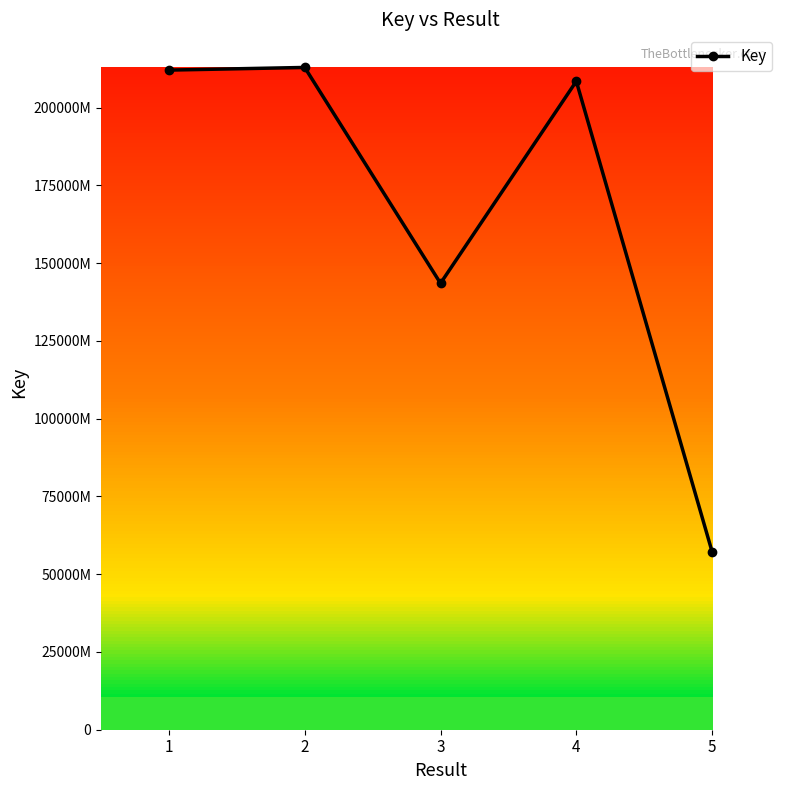

Does the chart have visible grid lines?

No